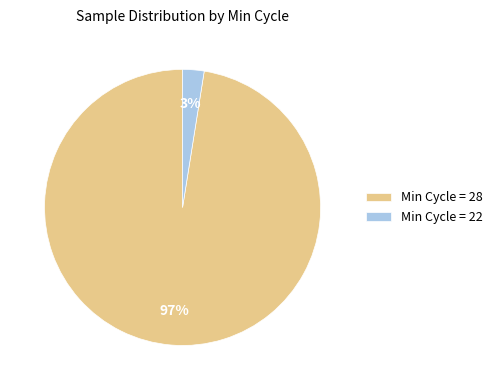

Which has a higher value, Min Cycle = 28 or Min Cycle = 22?

Min Cycle = 28